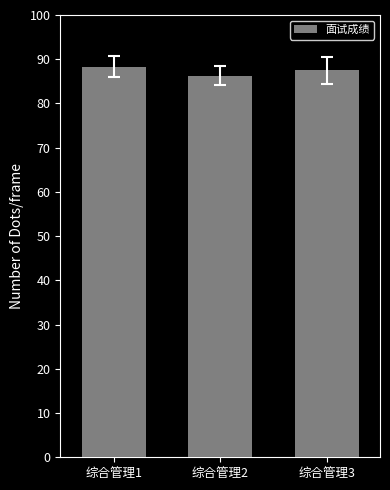

Reading left to right, transcribe all the data shown in this chart.

综合管理1=88.3	综合管理2=86.3	综合管理3=87.5